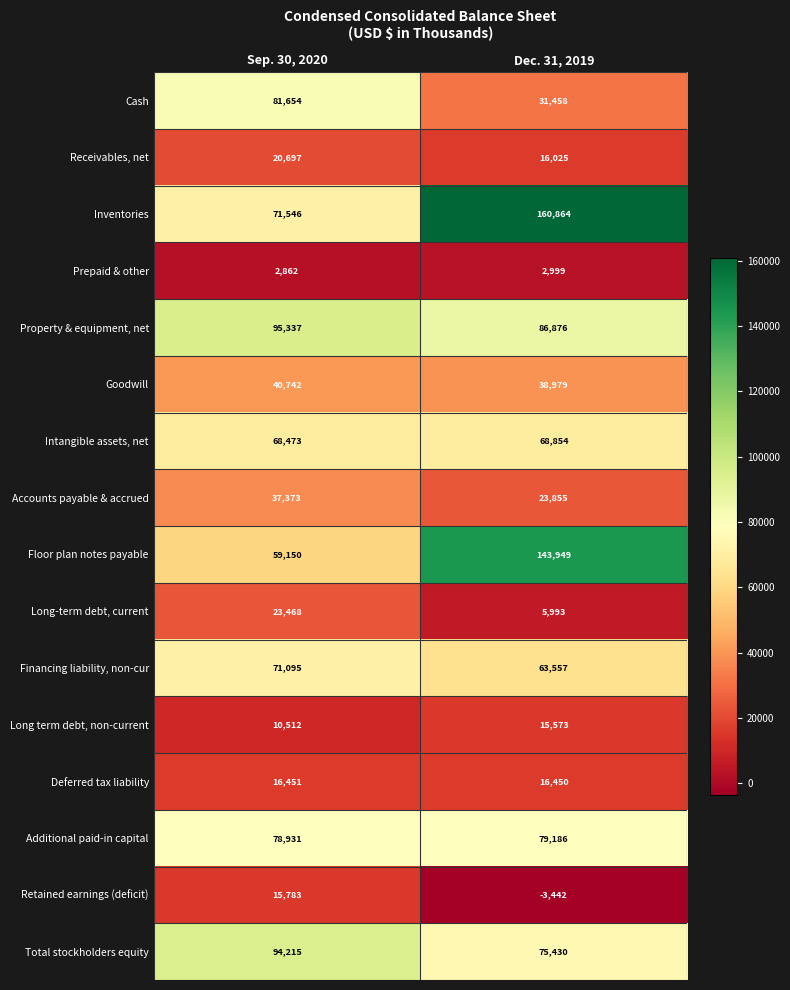

What is the sum of the Prepaid & other values at Dec. 31, 2019 and Sep. 30, 2020?

5861